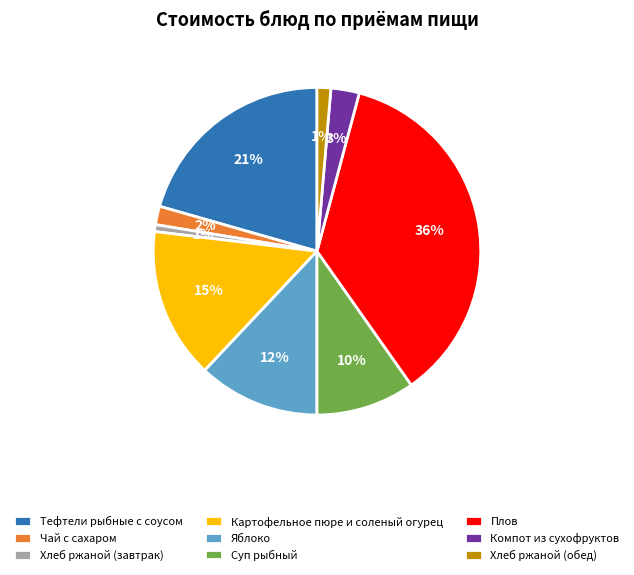

Which slice is the largest?

Плов